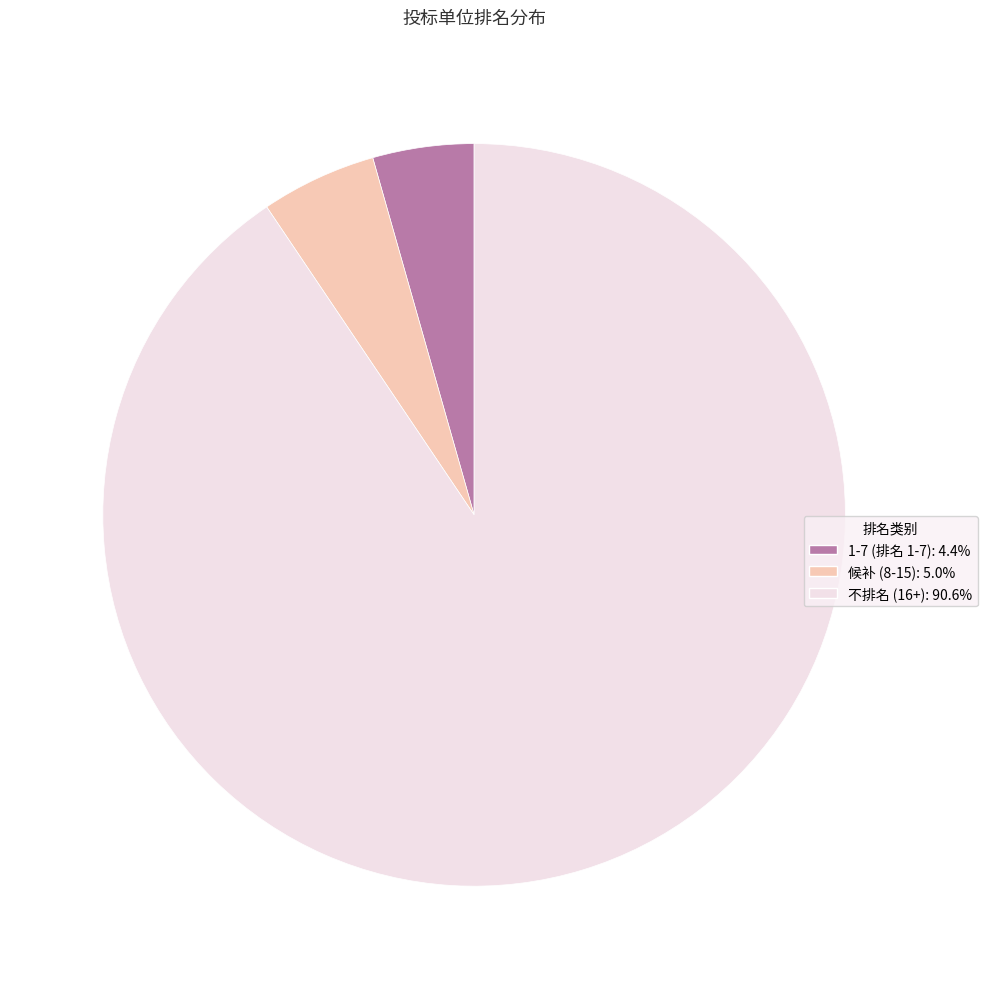

Is it true that 不排名 (16+) is 91% of the pie?

True